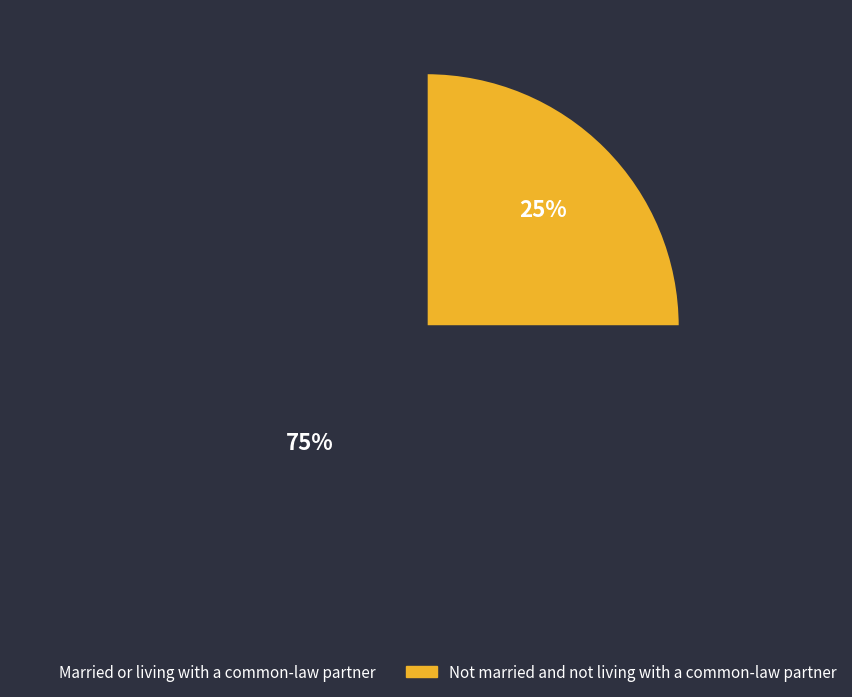

Rank the categories by value from highest to lowest.

Married or living with a common-law partner, Not married and not living with a common-law partner